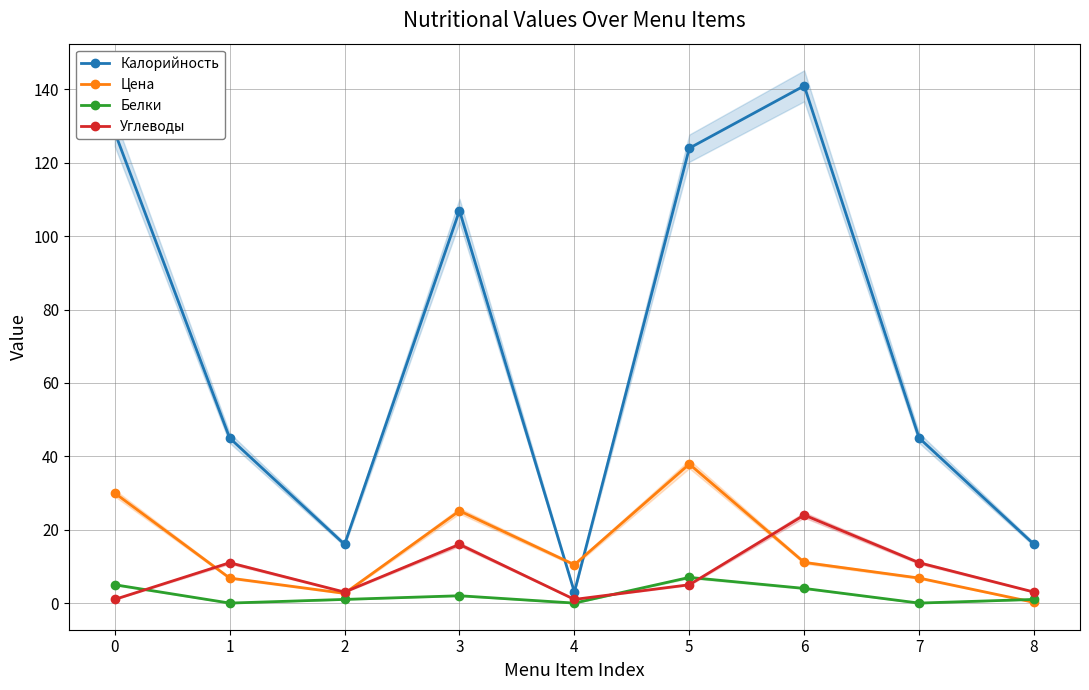

List the series in order of their peak value, highest first.

Калорийность, Цена, Углеводы, Белки